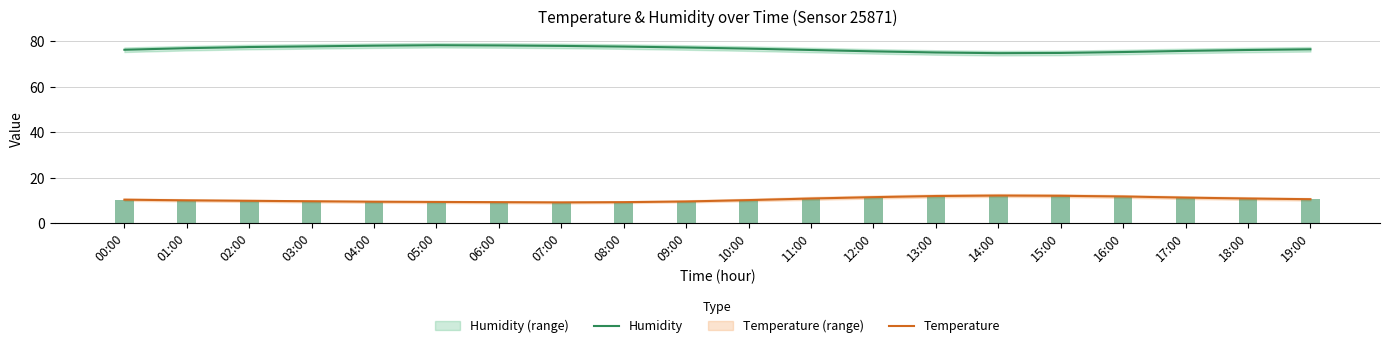

List the series in order of their peak value, highest first.

Humidity, Temperature